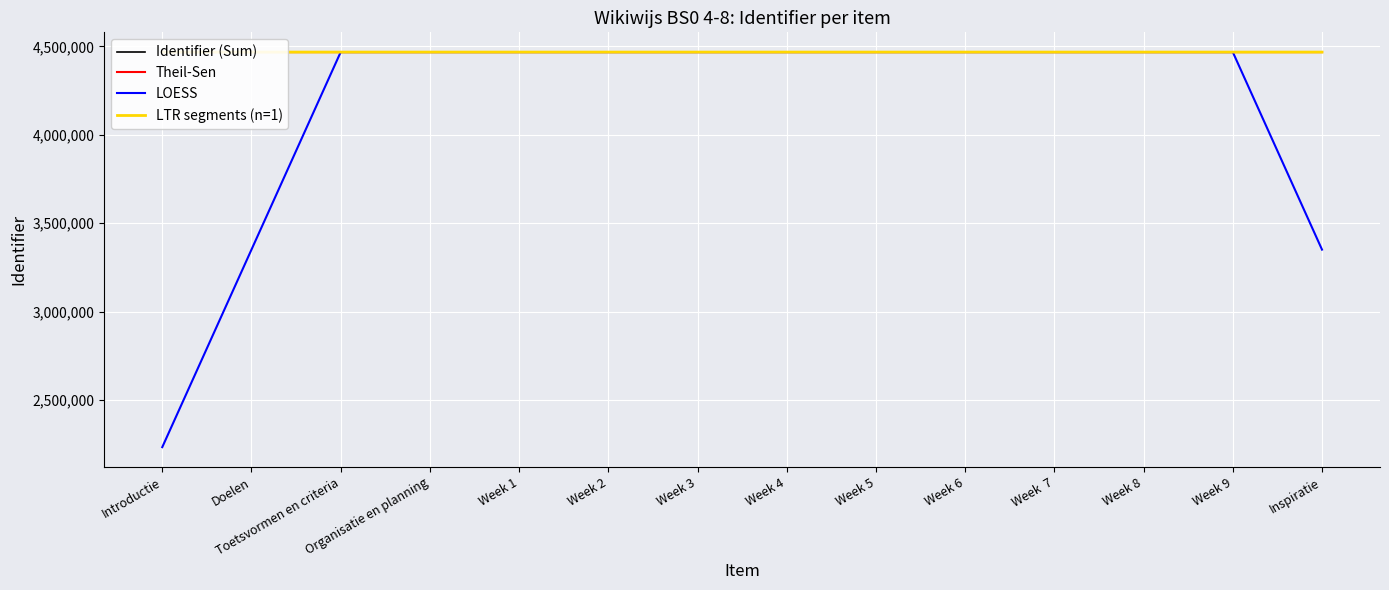

What is the value of the Identifier (Sum) point at the 5th from the left?

4467531.0